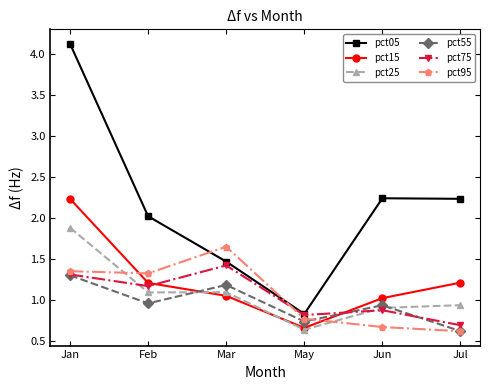

Which series changed the most between Feb and Jun?

pct95